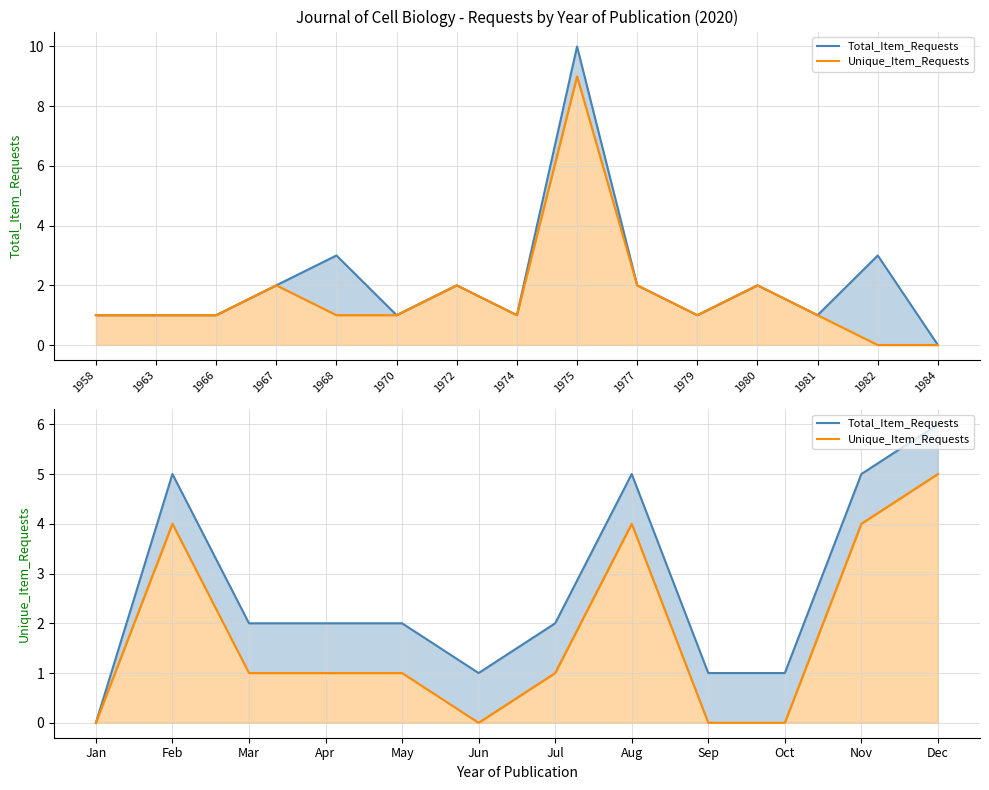

At which category does Unique_Item_Requests reach its first local valley?

Jun